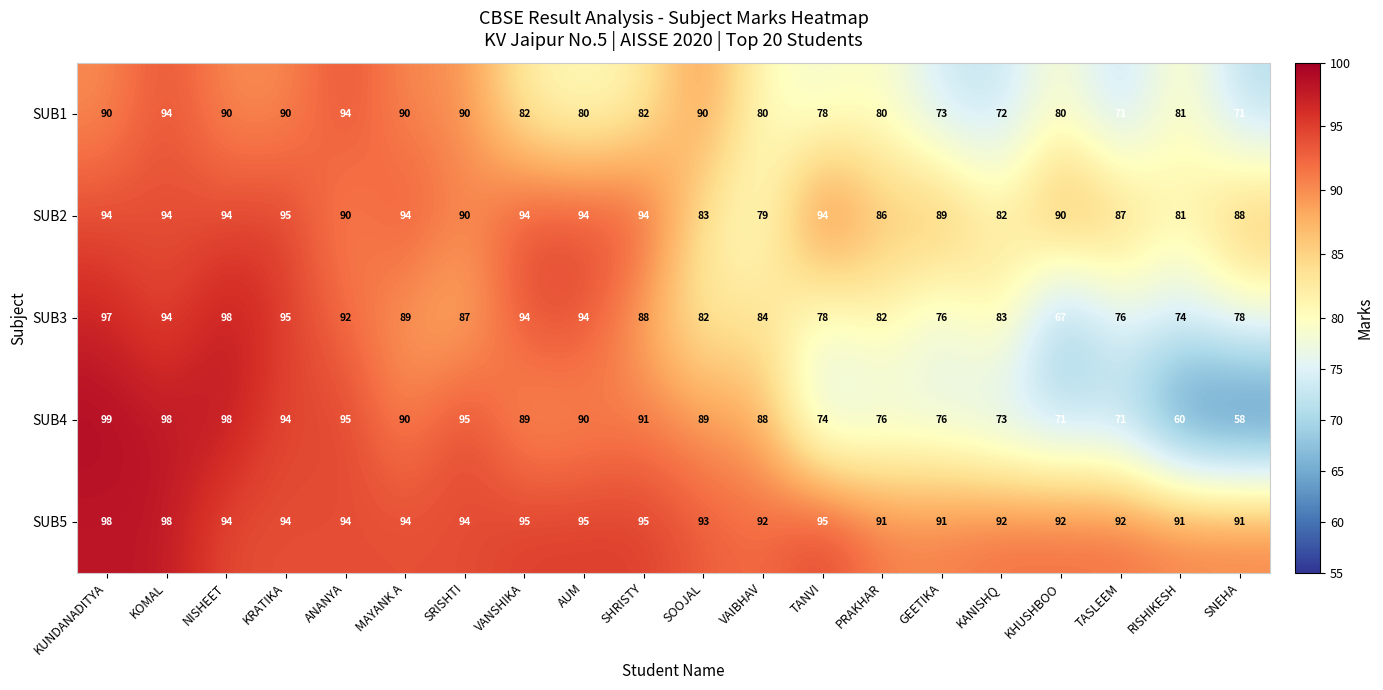

Rank the series at VAIBHAV from lowest to highest value.

SUB2, SUB1, SUB3, SUB4, SUB5